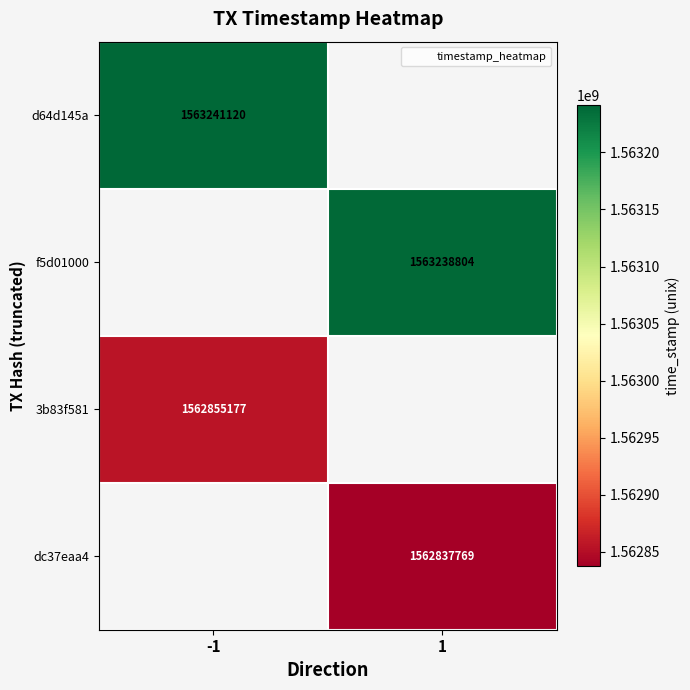

What is the minimum value for d64d145a?

1563241120.0